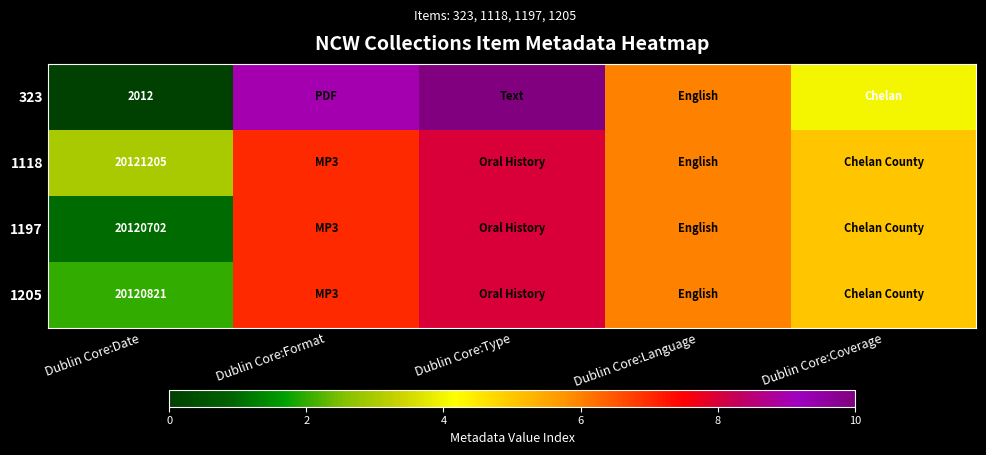

The value of 323 at Dublin Core:Date is 3085. True or false?

False